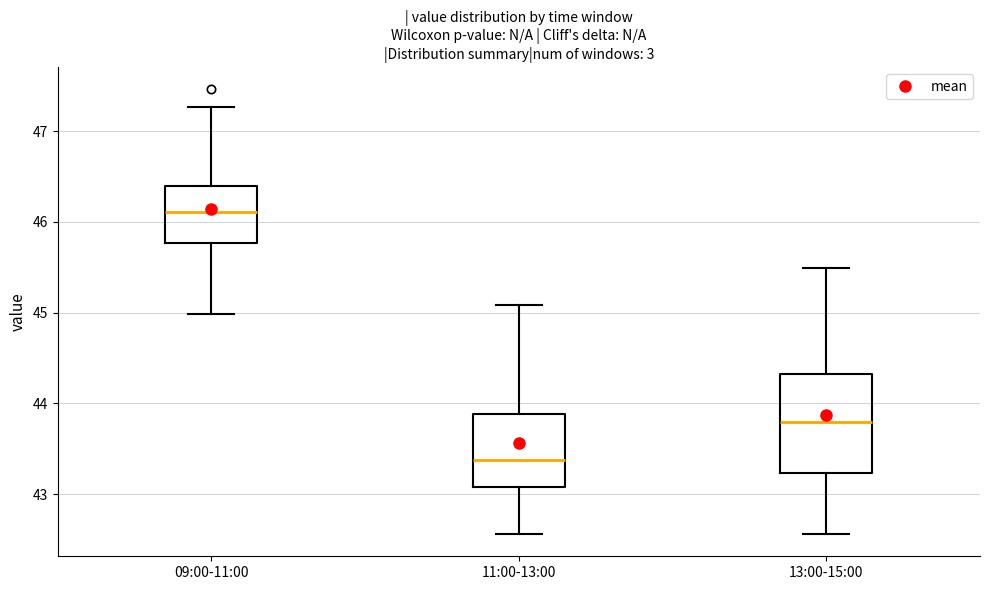

Reading left to right, transcribe this box plot: for each box, give where its median line is, the range the box spans, and where its two whiskers end, as read against the y-axis. The values are not printed on the chart, so give them approximately, as read against the axis.

09:00-11:00: median 46.1, box 45.8 to 46.4, whiskers 45.0 to 47.3
11:00-13:00: median 43.4, box 43.1 to 43.9, whiskers 42.6 to 45.1
13:00-15:00: median 43.8, box 43.2 to 44.3, whiskers 42.6 to 45.5